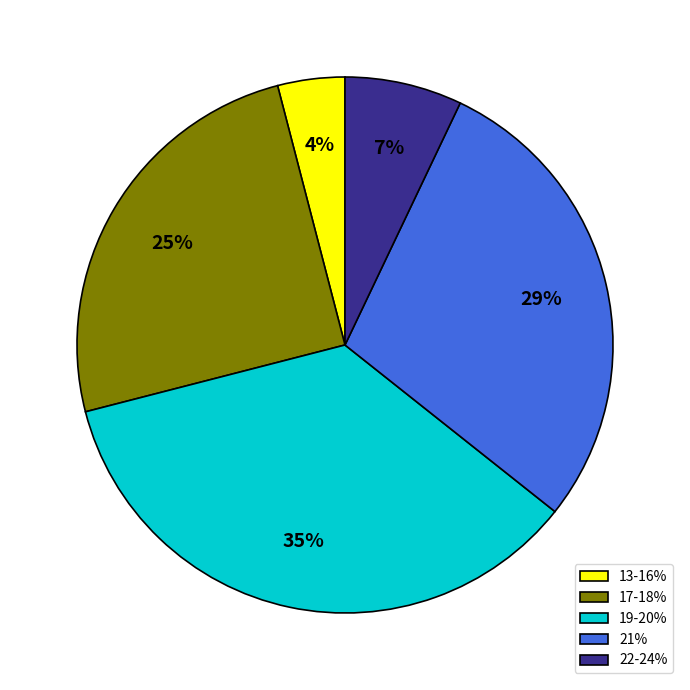

Is there a majority slice in this chart?

No